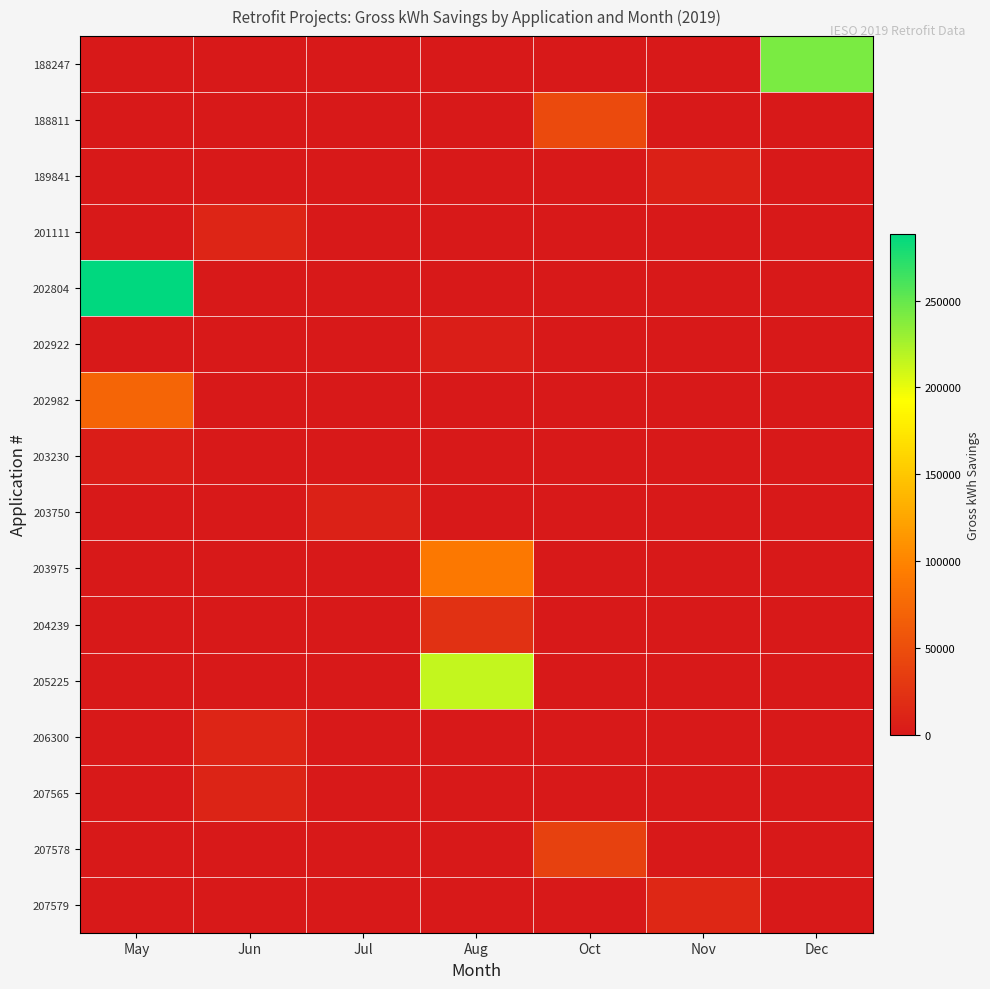

Reading left to right, extract all data points from this chart.

188247: May=0.0	Jun=0.0	Jul=0.0	Aug=0.0	Oct=0.0	Nov=0.0	Dec=241278.4
188811: May=0.0	Jun=0.0	Jul=0.0	Aug=0.0	Oct=46706.1	Nov=0.0	Dec=0.0
189841: May=0.0	Jun=0.0	Jul=0.0	Aug=0.0	Oct=0.0	Nov=6860.8	Dec=0.0
201111: May=0.0	Jun=12317.9	Jul=0.0	Aug=0.0	Oct=0.0	Nov=0.0	Dec=0.0
202804: May=288395.3	Jun=0.0	Jul=0.0	Aug=0.0	Oct=0.0	Nov=0.0	Dec=0.0
202922: May=0.0	Jun=0.0	Jul=0.0	Aug=4586.6	Oct=0.0	Nov=0.0	Dec=0.0
202982: May=71954.4	Jun=0.0	Jul=0.0	Aug=0.0	Oct=0.0	Nov=0.0	Dec=0.0
203230: May=3583.3	Jun=0.0	Jul=0.0	Aug=0.0	Oct=0.0	Nov=0.0	Dec=0.0
203750: May=0.0	Jun=0.0	Jul=8526.0	Aug=0.0	Oct=0.0	Nov=0.0	Dec=0.0
203975: May=0.0	Jun=0.0	Jul=0.0	Aug=89129.0	Oct=0.0	Nov=0.0	Dec=0.0
204239: May=0.0	Jun=0.0	Jul=0.0	Aug=23354.8	Oct=0.0	Nov=0.0	Dec=0.0
205225: May=0.0	Jun=0.0	Jul=0.0	Aug=214620.0	Oct=0.0	Nov=0.0	Dec=0.0
206300: May=0.0	Jun=12260.0	Jul=0.0	Aug=0.0	Oct=0.0	Nov=0.0	Dec=0.0
207565: May=0.0	Jun=10728.8	Jul=0.0	Aug=0.0	Oct=0.0	Nov=0.0	Dec=0.0
207578: May=0.0	Jun=0.0	Jul=0.0	Aug=0.0	Oct=37473.0	Nov=0.0	Dec=0.0
207579: May=0.0	Jun=0.0	Jul=0.0	Aug=0.0	Oct=0.0	Nov=13742.0	Dec=0.0